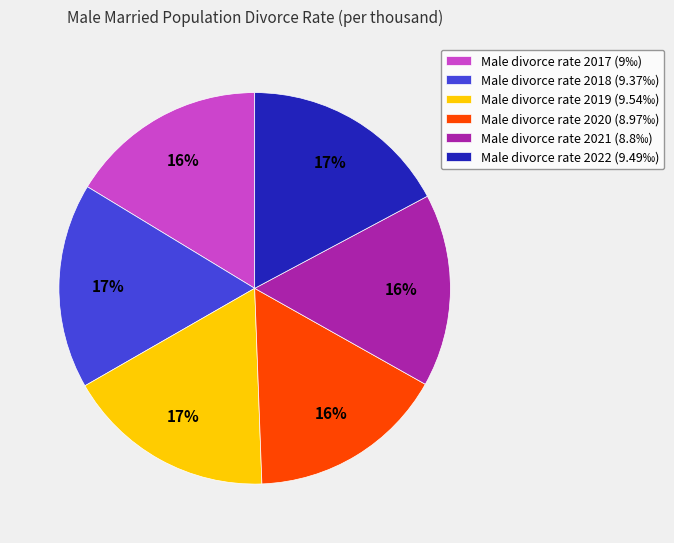

Approximately how many times larger is the value at Male divorce rate 2019 (9.54‰) compared to Male divorce rate 2020 (8.97‰)?

1.1